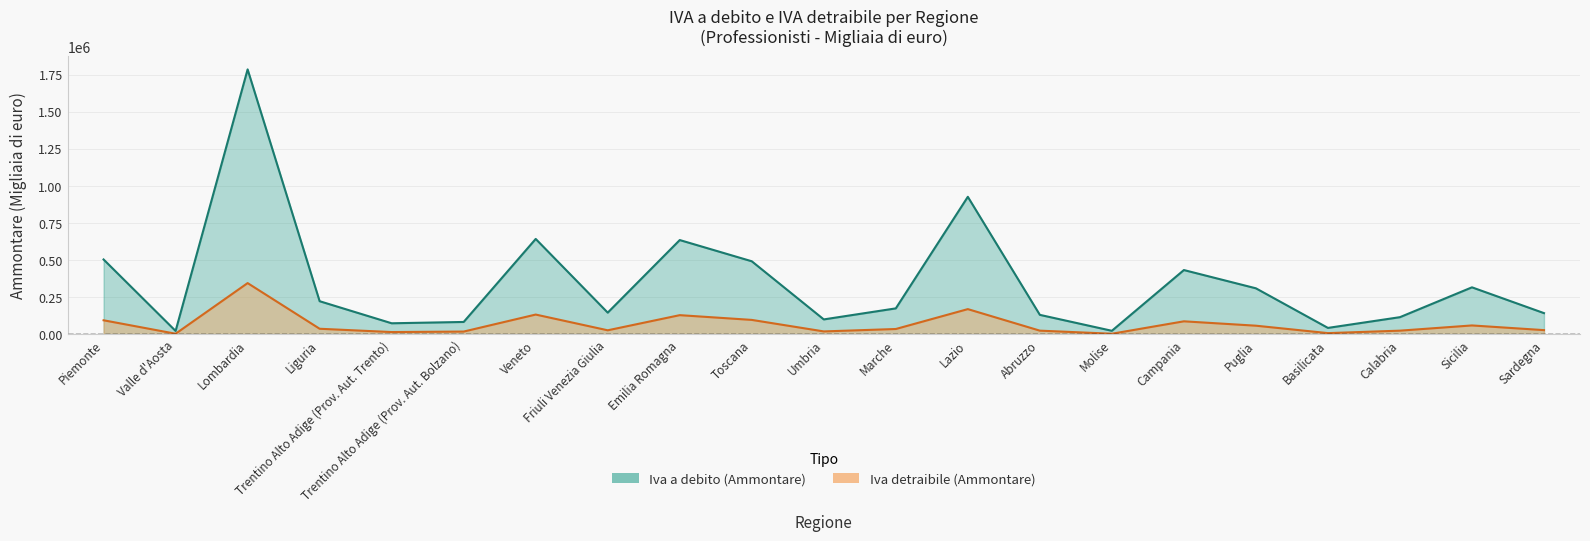

Where is Iva detraibile (Ammontare) nearest to the value 175062?

Lazio